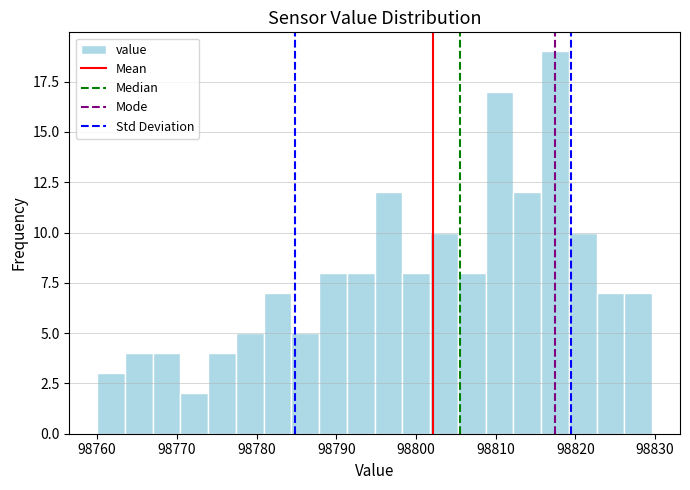

Read against the x-axis, roughly where is the centre of the tallest bar?

98817